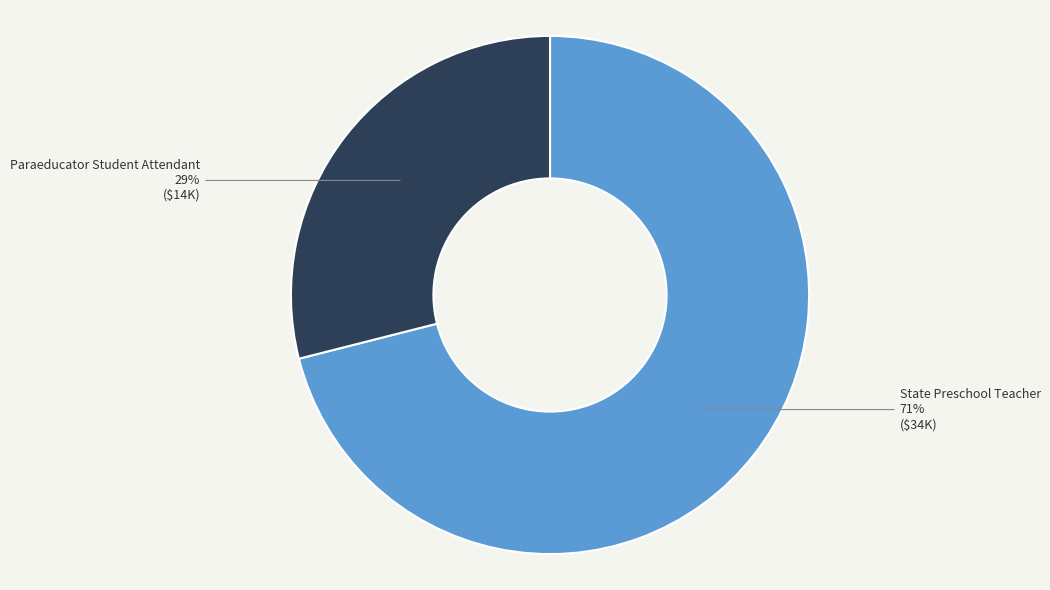

To the nearest percent, what is the difference between the largest and smallest slice percentages?

42%